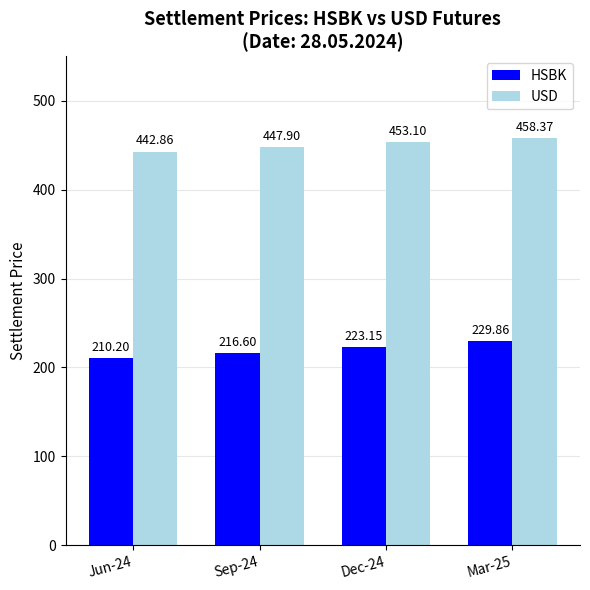

What is the total value across all series at Jun-24?

653.1